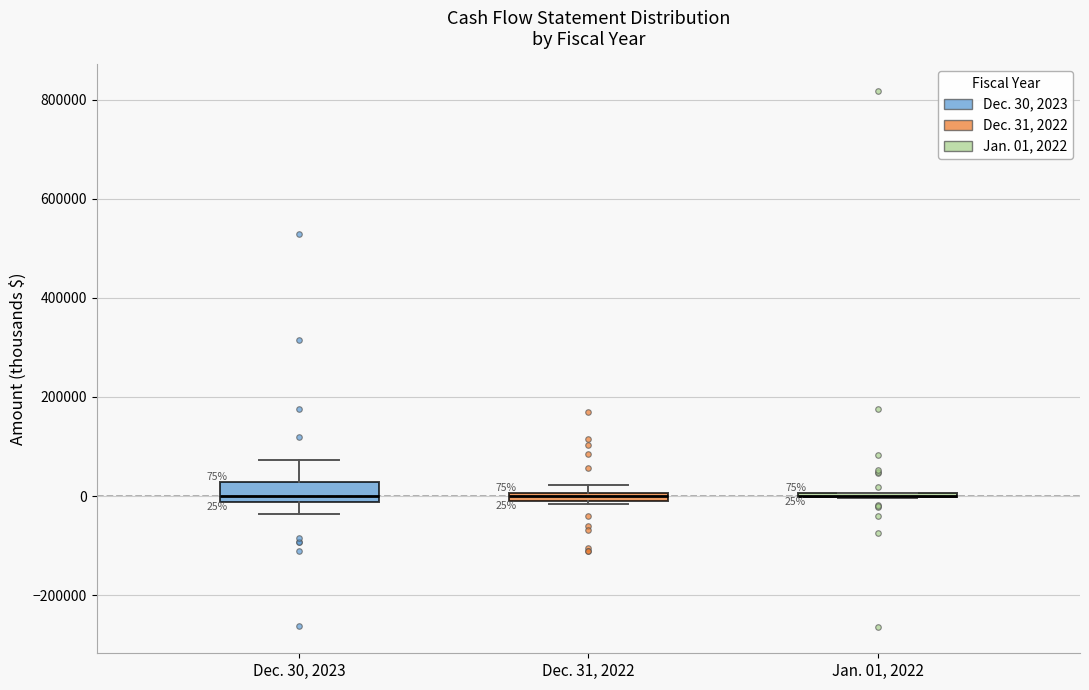

Which box is the tallest, from its lower edge to its upper edge?

Dec. 30, 2023